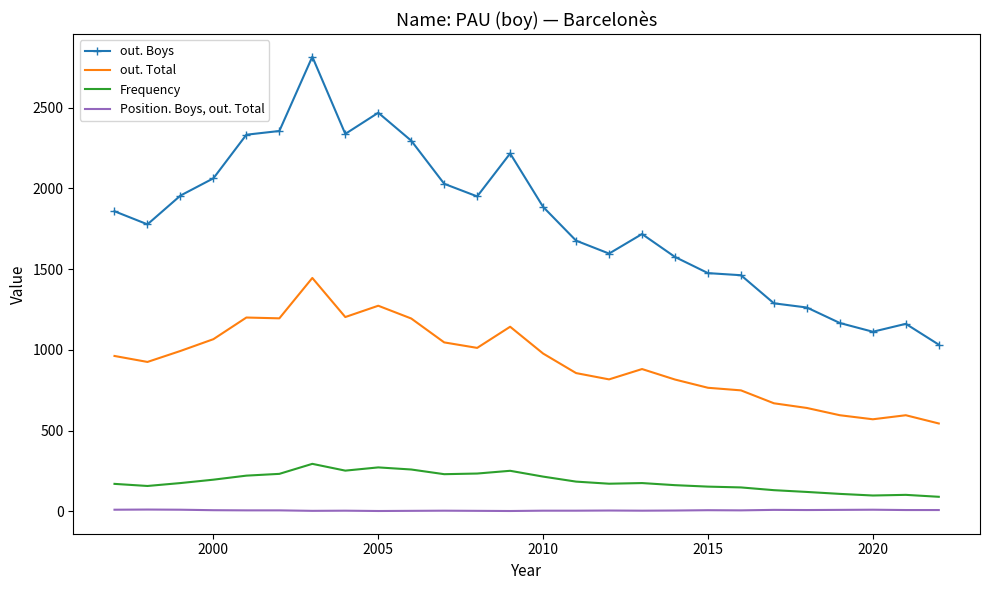

How many lines are shown in the chart?

4